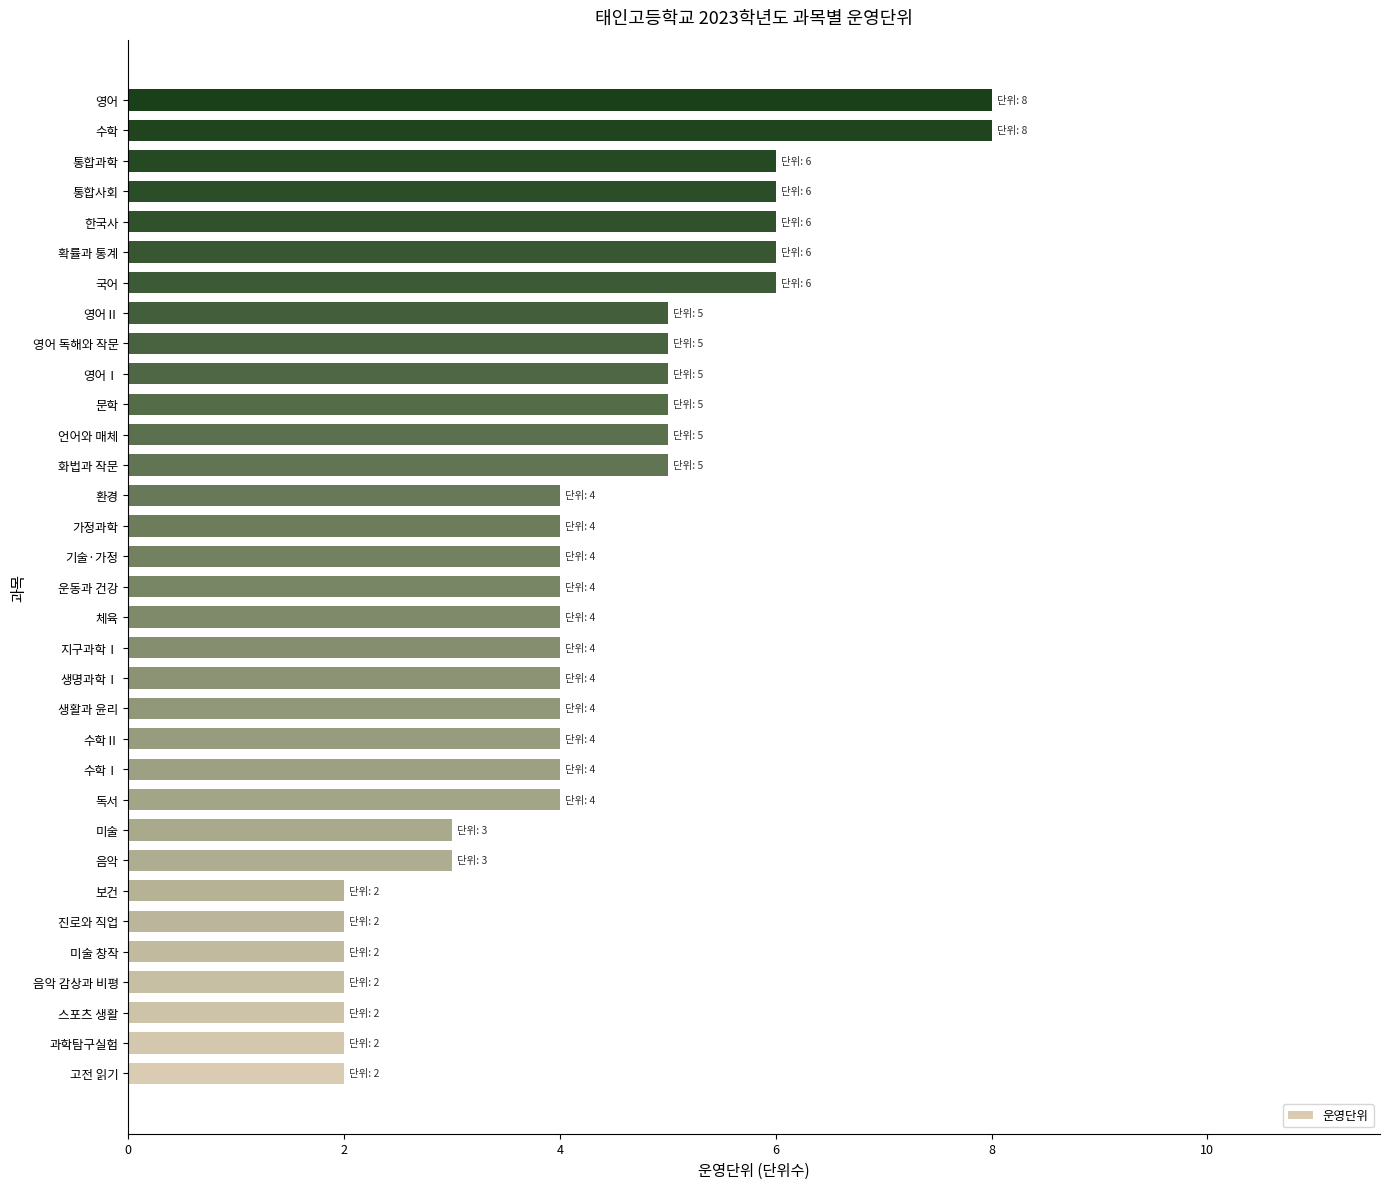

The value at 문학 is 7. True or false?

False